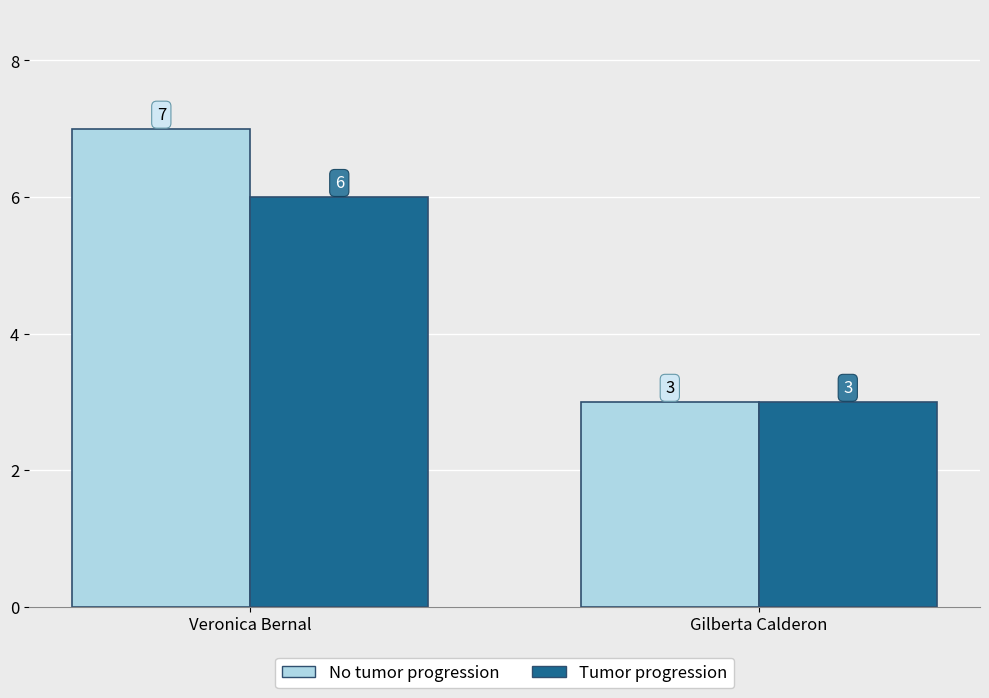

List the labels in order of No tumor progression value, largest first.

Veronica Bernal, Gilberta Calderon